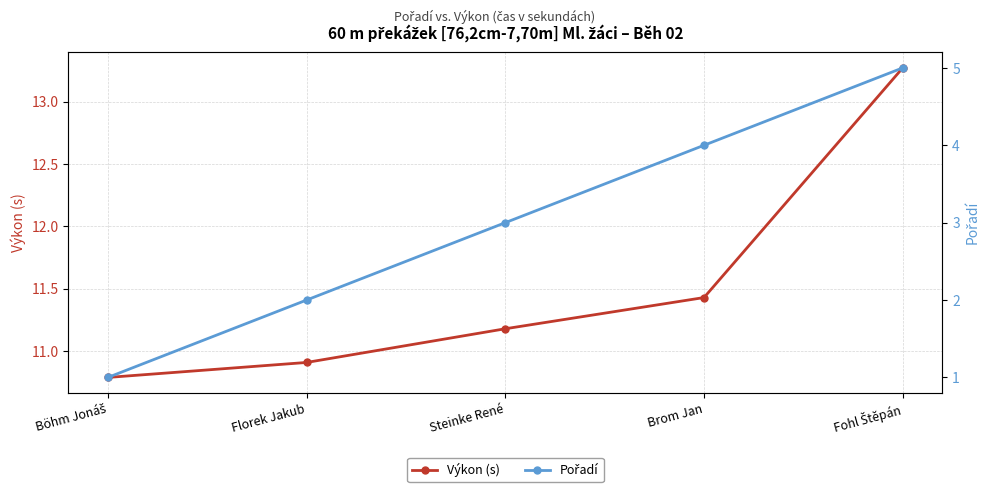

Which series has the widest spread of values?

Pořadí